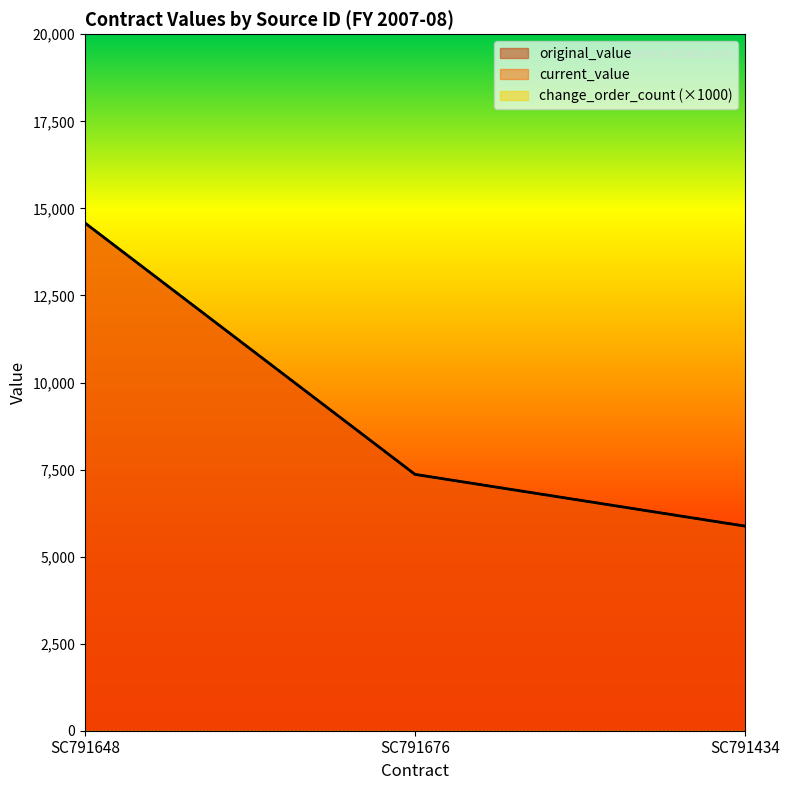

Which category has the highest value in the original_value series?

SC791648